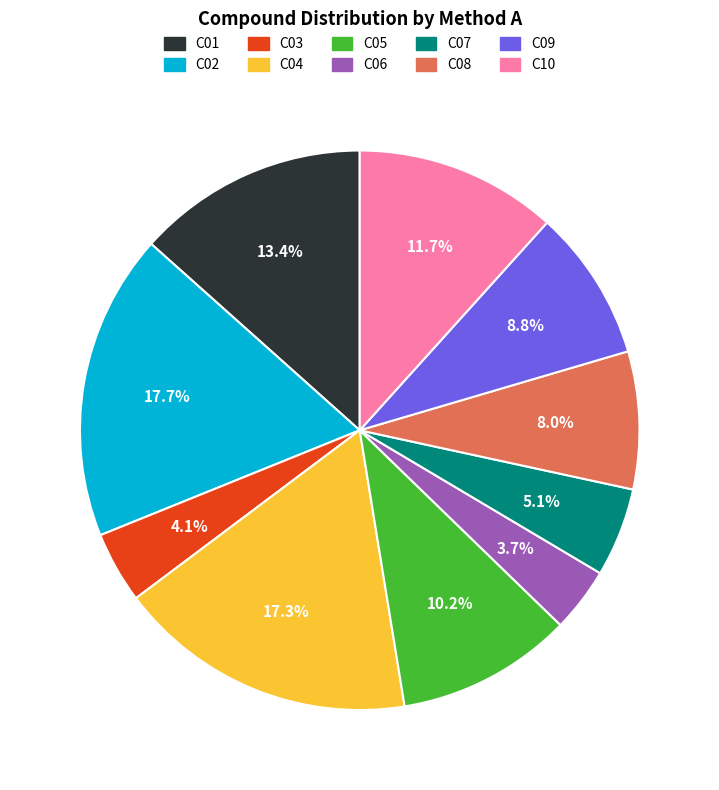

Between C03 and C05, which is larger?

C05